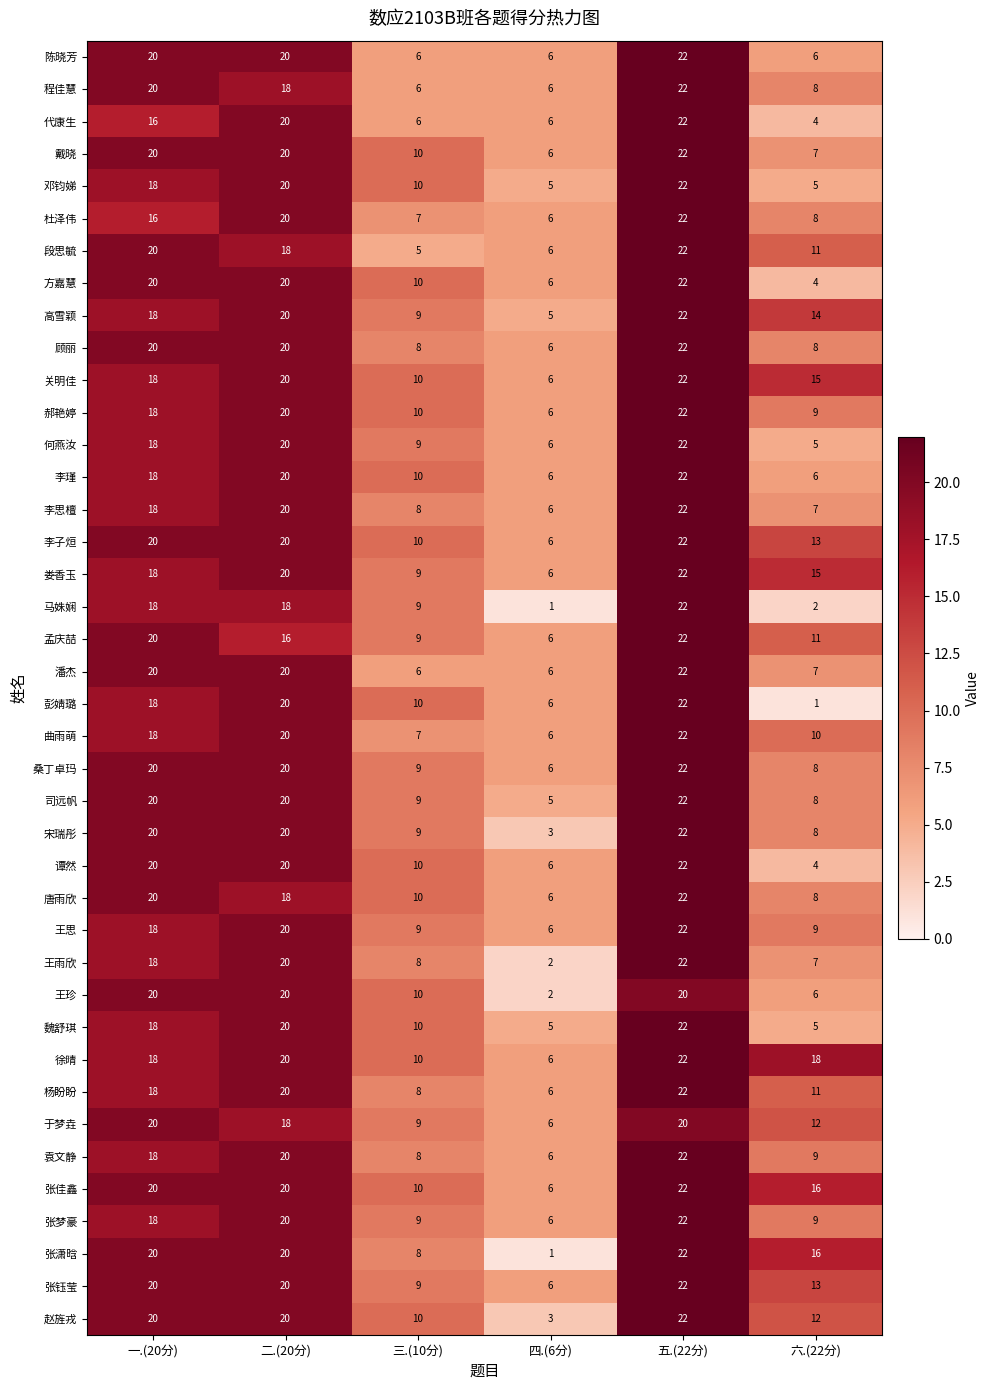

Count the number of data series in this chart.

40